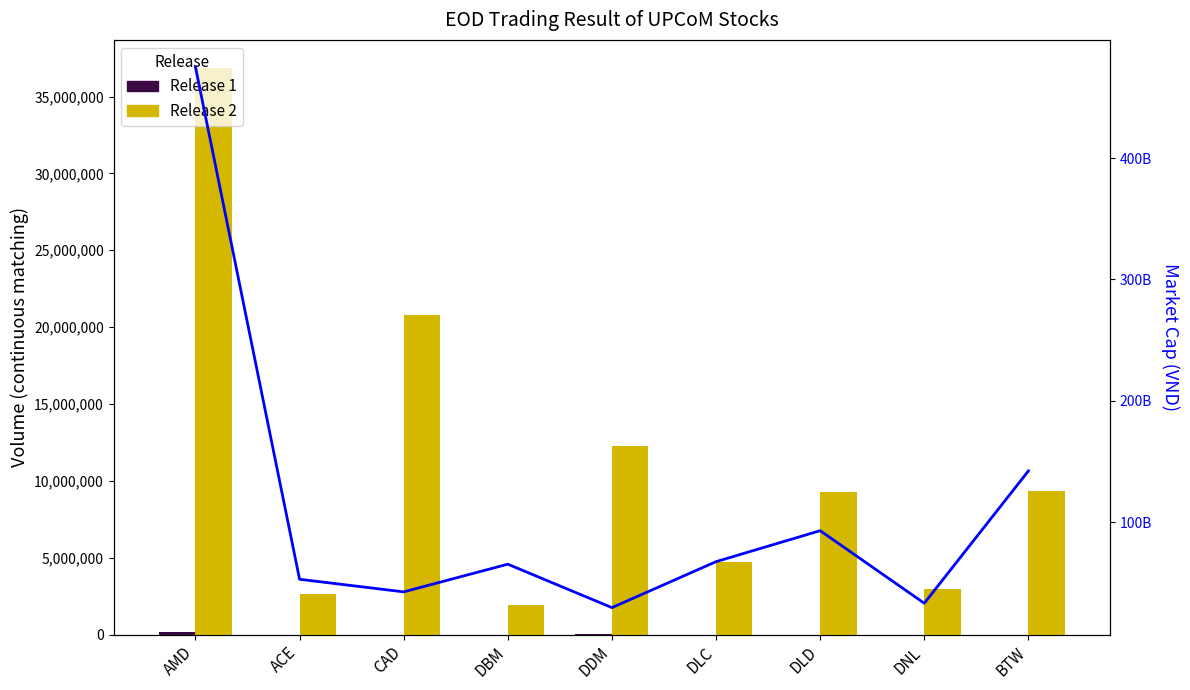

Which series has the largest range (max minus min)?

Market Cap